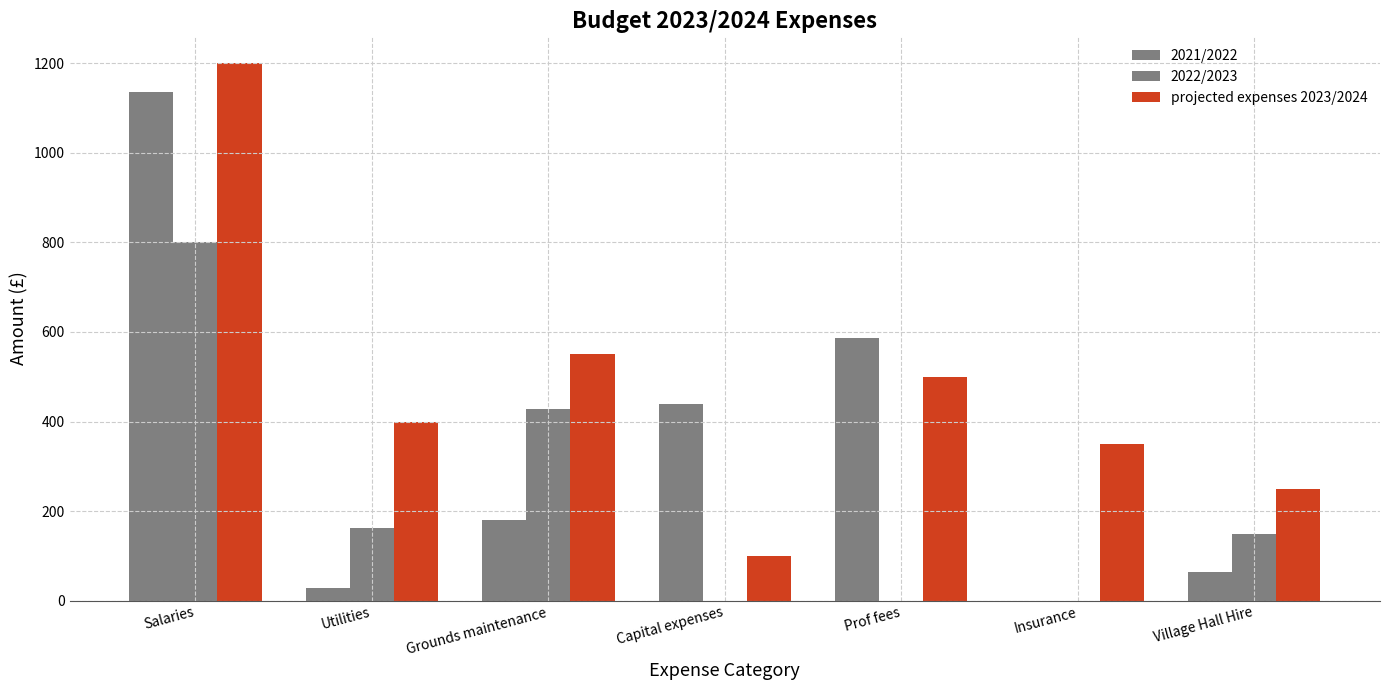

Rank the categories by projected expenses 2023/2024 value from highest to lowest.

Salaries, Grounds maintenance, Prof fees, Utilities, Insurance, Village Hall Hire, Capital expenses